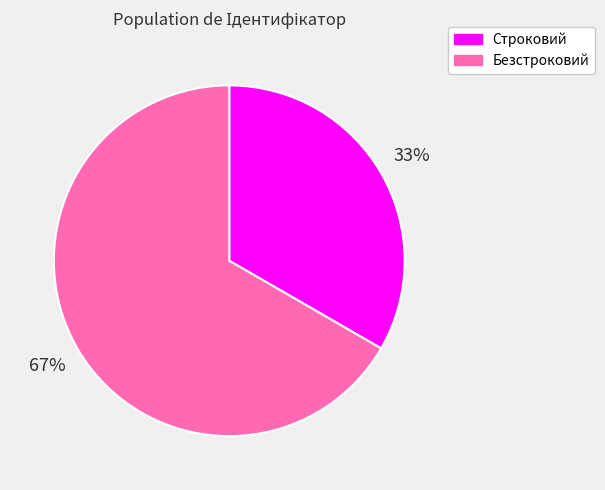

Is there any slice that represents more than half of the pie?

Yes